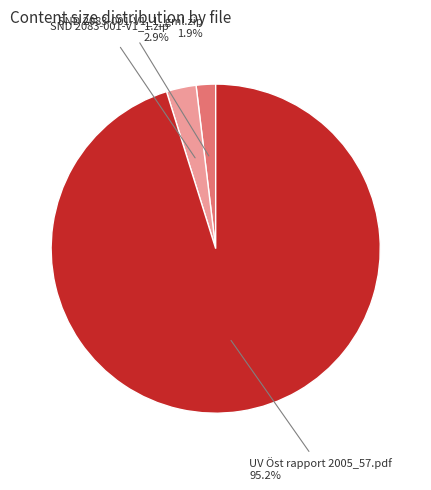

What percentage do SND 2083-001-V1_1_gml.zip and UV Öst rapport 2005_57.pdf together represent?

97.1%